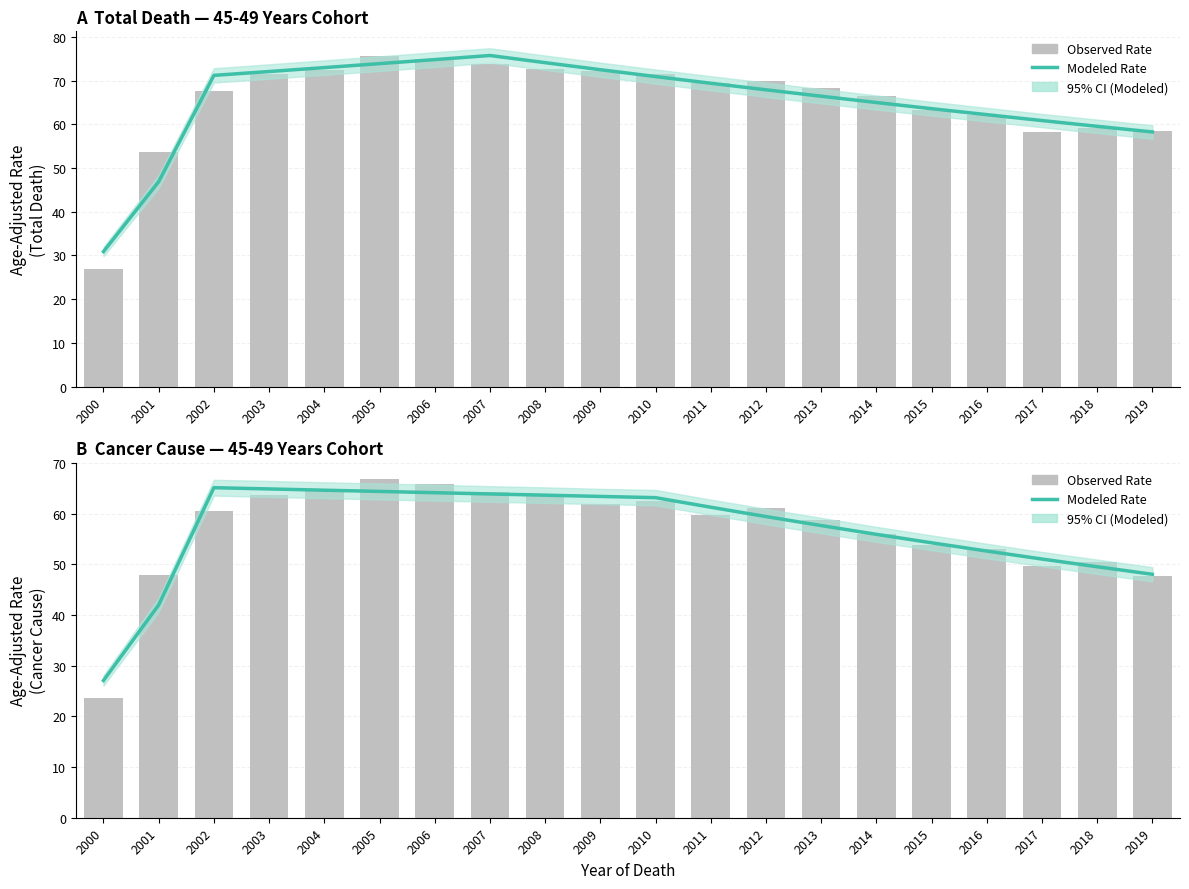

True or false: Observed (bar) has a value of 33.3 at 2011.

False